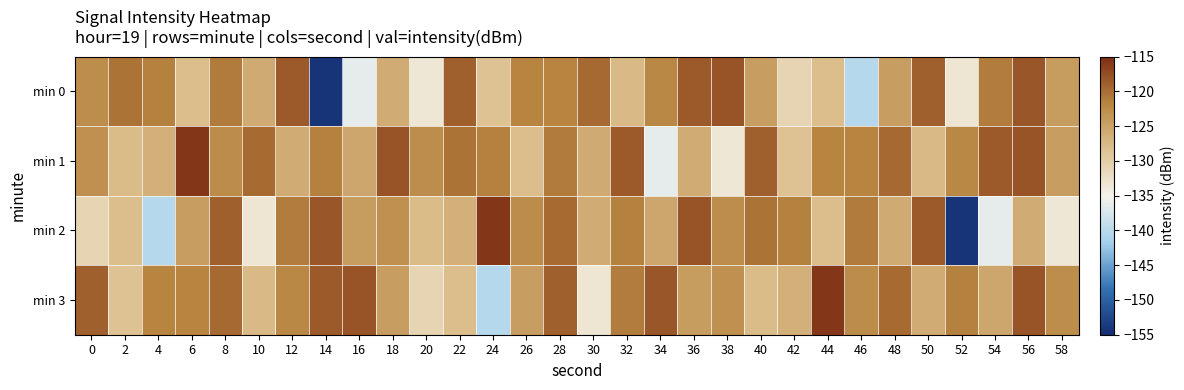

Reading left to right, what are all the values shown in this chart?

min 0: 0=-122.7	2=-120.4	4=-121.5	6=-128.0	8=-121.0	10=-125.9	12=-118.6	14=-154.3	16=-136.2	18=-126.0	20=-133.4	22=-119.0	24=-128.5	26=-121.9	28=-121.8	30=-119.6	32=-127.6	34=-122.1	36=-118.5	38=-118.0	40=-124.4	42=-130.8	44=-128.0	46=-140.3	48=-124.4	50=-119.0	52=-133.3	54=-121.2	56=-118.1	58=-124.3
min 1: 0=-123.1	2=-127.8	4=-126.5	6=-115.7	8=-122.5	10=-119.7	12=-126.0	14=-121.5	16=-125.3	18=-118.1	20=-122.7	22=-120.4	24=-121.5	26=-128.0	28=-121.0	30=-125.9	32=-118.6	34=-136.2	36=-126.0	38=-133.4	40=-119.0	42=-128.5	44=-121.9	46=-121.8	48=-119.6	50=-127.6	52=-122.1	54=-118.5	56=-118.0	58=-124.4
min 2: 0=-130.8	2=-128.0	4=-140.3	6=-124.4	8=-119.0	10=-133.3	12=-121.2	14=-118.1	16=-124.3	18=-123.1	20=-127.8	22=-126.5	24=-115.7	26=-122.5	28=-119.7	30=-126.0	32=-121.5	34=-125.3	36=-118.1	38=-122.7	40=-120.4	42=-121.5	44=-128.0	46=-121.0	48=-125.9	50=-118.6	52=-154.3	54=-136.2	56=-126.0	58=-133.4
min 3: 0=-119.0	2=-128.5	4=-121.9	6=-121.8	8=-119.6	10=-127.6	12=-122.1	14=-118.5	16=-118.0	18=-124.4	20=-130.8	22=-128.0	24=-140.3	26=-124.4	28=-119.0	30=-133.3	32=-121.2	34=-118.1	36=-124.3	38=-123.1	40=-127.8	42=-126.5	44=-115.7	46=-122.5	48=-119.7	50=-126.0	52=-121.5	54=-125.3	56=-118.1	58=-122.7